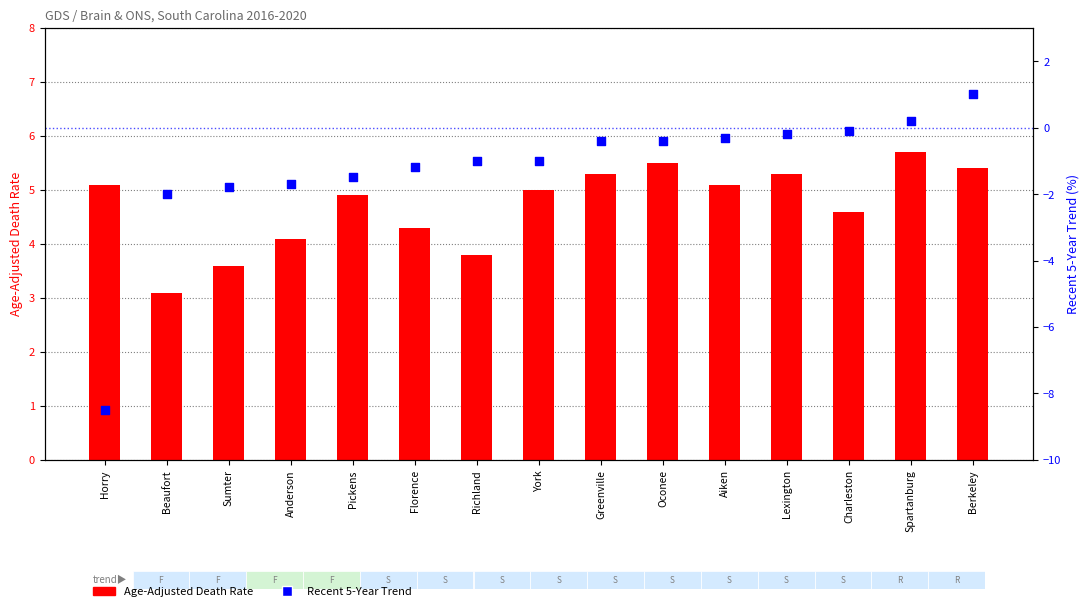

Which series reaches the maximum Y coordinate?

Age-Adjusted Death Rate